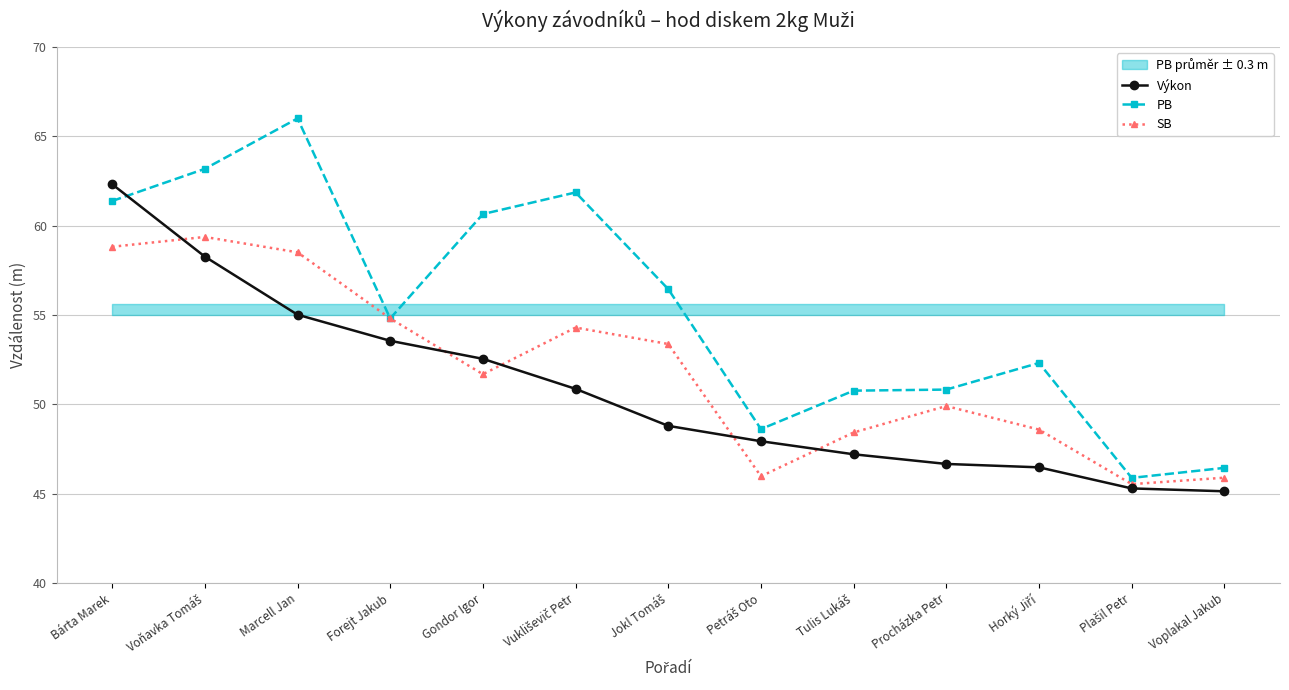

Rank the series by their maximum value, from lowest to highest.

SB, Výkon, PB